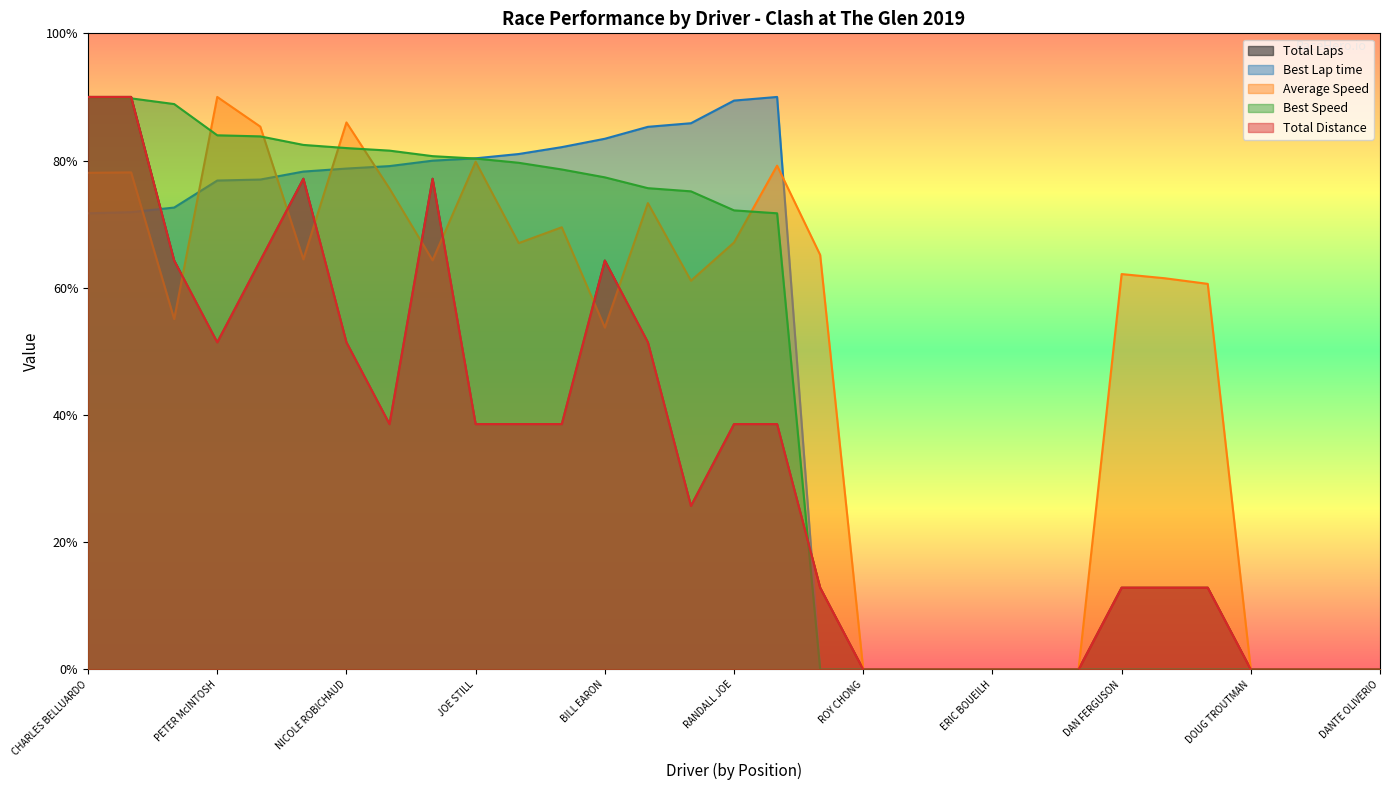

Reading right to left, list all the values displayed in this chart.

Total Laps: 0.0	0.0	0.0	0.0	12.9	12.9	12.9	0.0	0.0	0.0	0.0	0.0	0.0	12.9	38.6	38.6	25.7	51.4	64.3	38.6	38.6	38.6	77.1	38.6	51.4	77.1	64.3	51.4	64.3	90.0	90.0
Best Lap time: 0.0	0.0	0.0	0.0	0.0	0.0	0.0	0.0	0.0	0.0	0.0	0.0	0.0	0.0	90.0	89.4	85.9	85.3	83.4	82.1	81.0	80.4	80.0	79.1	78.7	78.3	77.0	76.9	72.6	71.9	71.7
Average Speed: 0.0	0.0	0.0	0.0	60.6	61.5	62.2	0.0	0.0	0.0	0.0	0.0	0.0	65.2	79.2	67.1	61.1	73.3	53.7	69.5	67.0	79.8	64.3	75.6	86.0	64.5	85.3	90.0	55.1	78.1	78.1
Best Speed: 0.0	0.0	0.0	0.0	0.0	0.0	0.0	0.0	0.0	0.0	0.0	0.0	0.0	0.0	71.7	72.2	75.2	75.7	77.4	78.6	79.7	80.3	80.7	81.6	82.0	82.5	83.8	84.0	88.9	89.8	90.0
Total Distance: 0.0	0.0	0.0	0.0	12.9	12.9	12.9	0.0	0.0	0.0	0.0	0.0	0.0	12.9	38.6	38.6	25.7	51.4	64.3	38.6	38.6	38.6	77.1	38.6	51.4	77.1	64.3	51.4	64.3	90.0	90.0